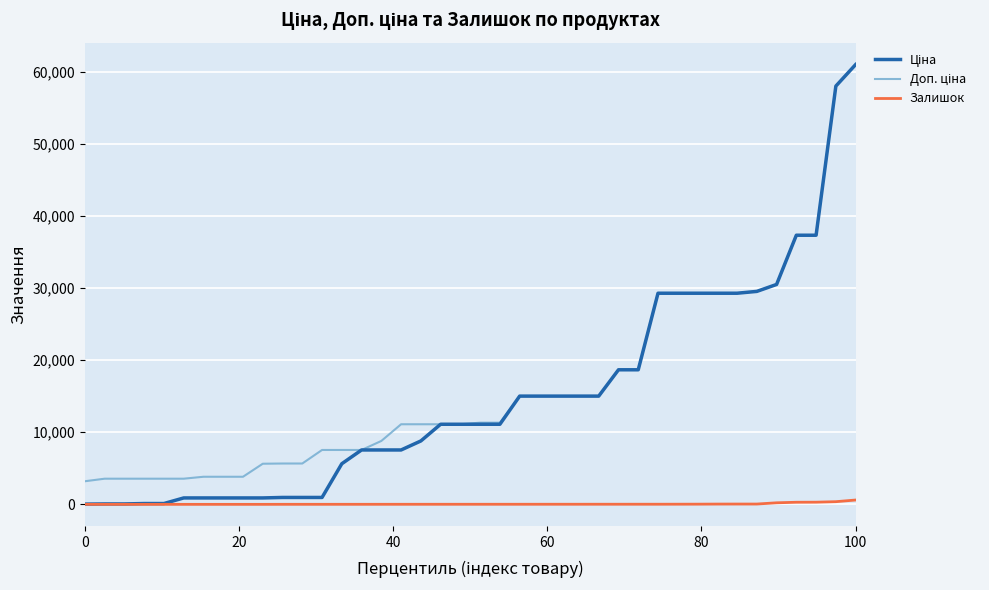

What is the greatest value displayed?

61024.7